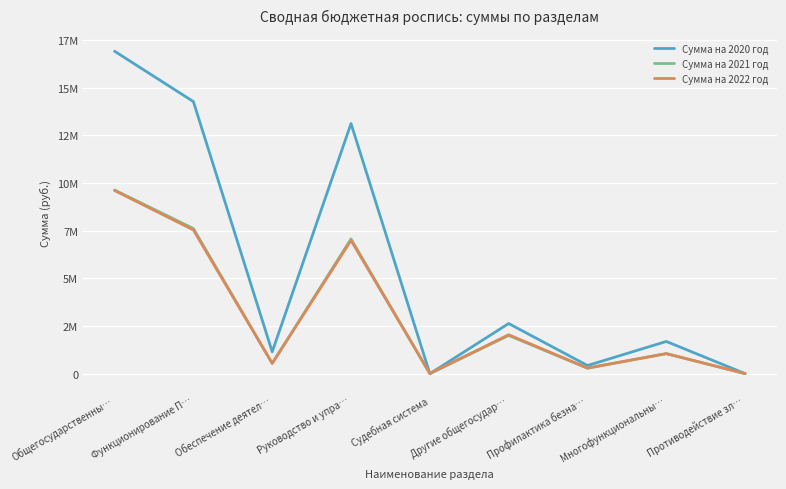

What are all the series names shown in the legend?

Сумма на 2020 год, Сумма на 2021 год, Сумма на 2022 год